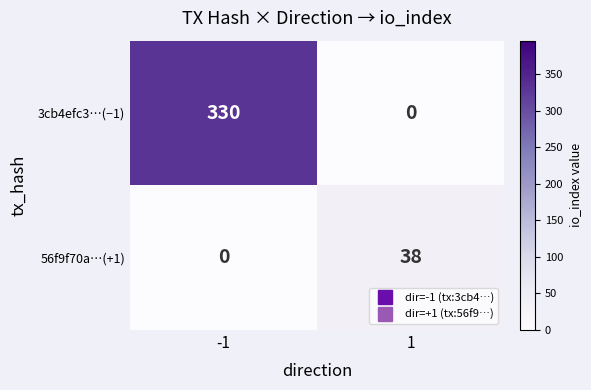

How many series are shown in this chart?

2